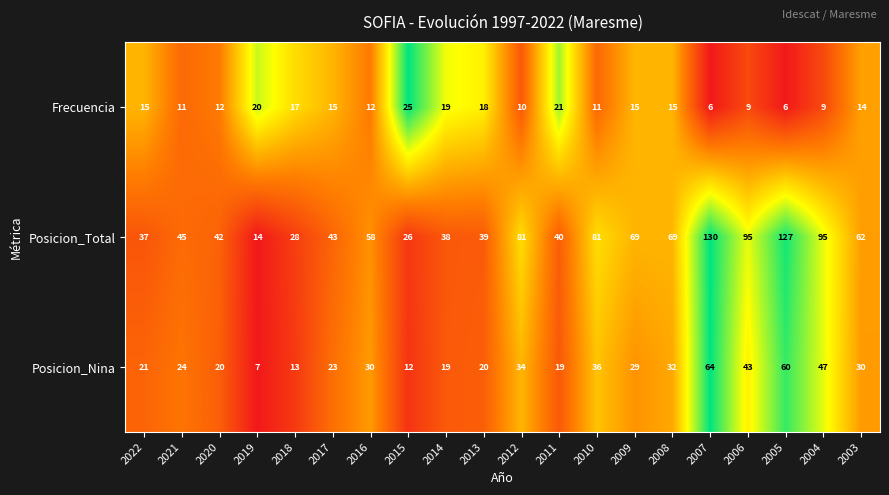

Which series has the widest spread of values?

Posicion_Total